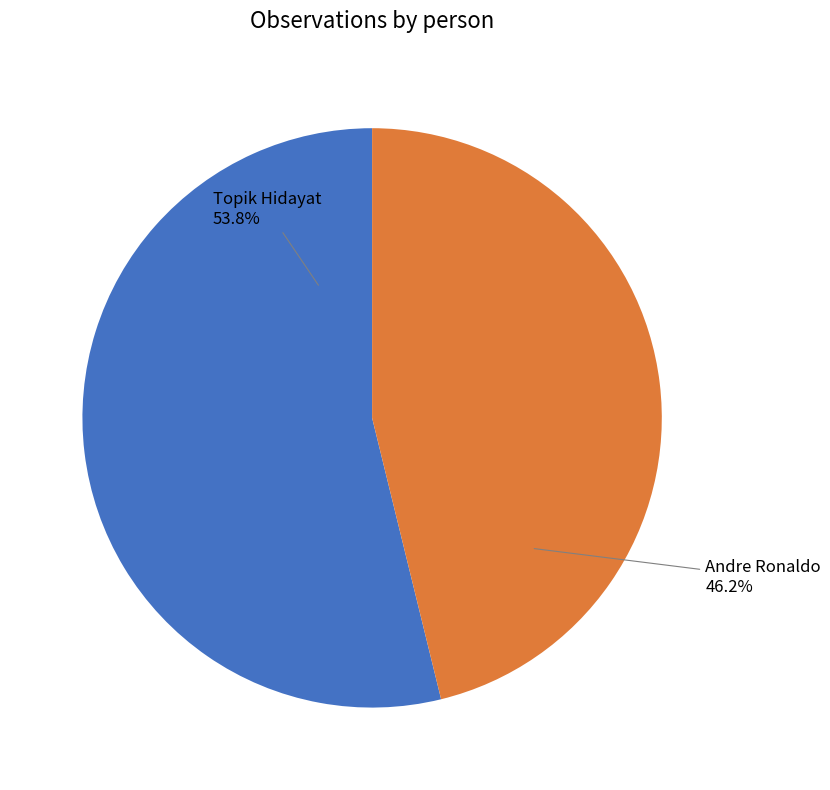

How much of the chart is everything except Topik Hidayat?

46.2%